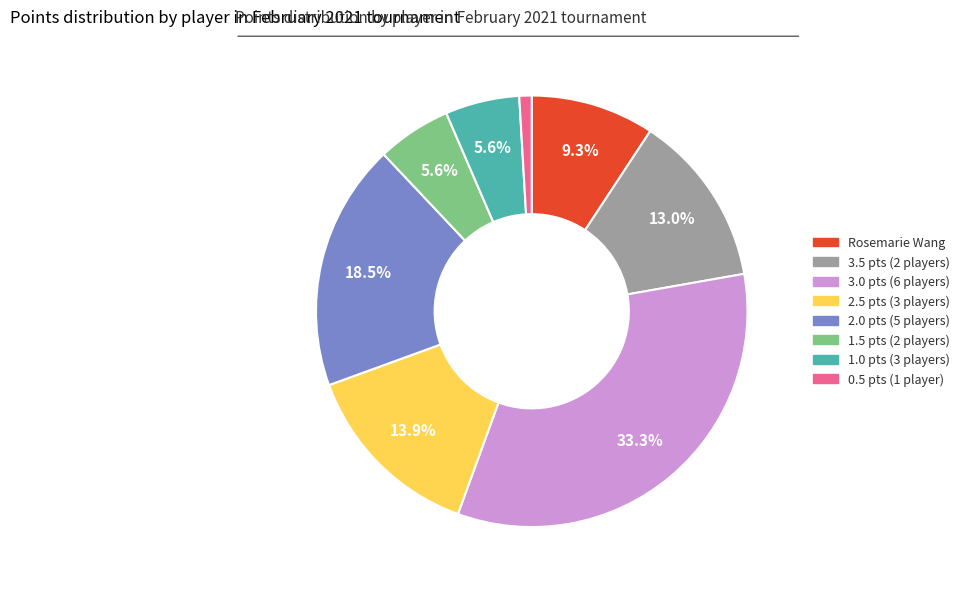

How many segments does this pie chart have?

8